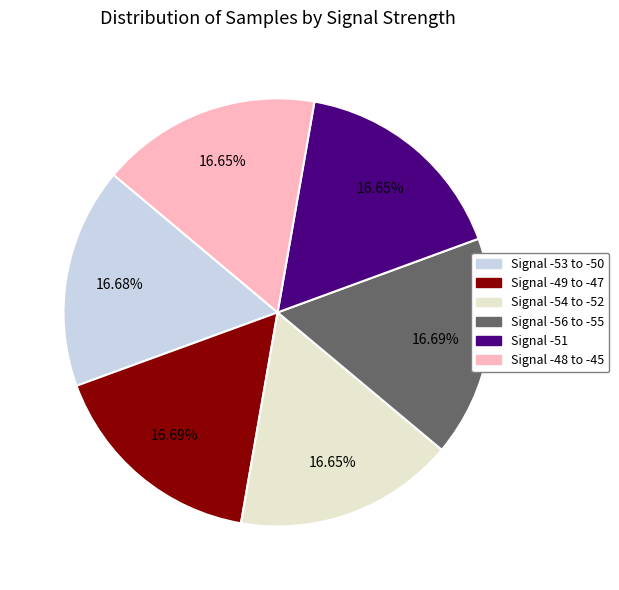

Is the sum of Signal -56 to -55 and Signal -48 to -45 greater than half?

No